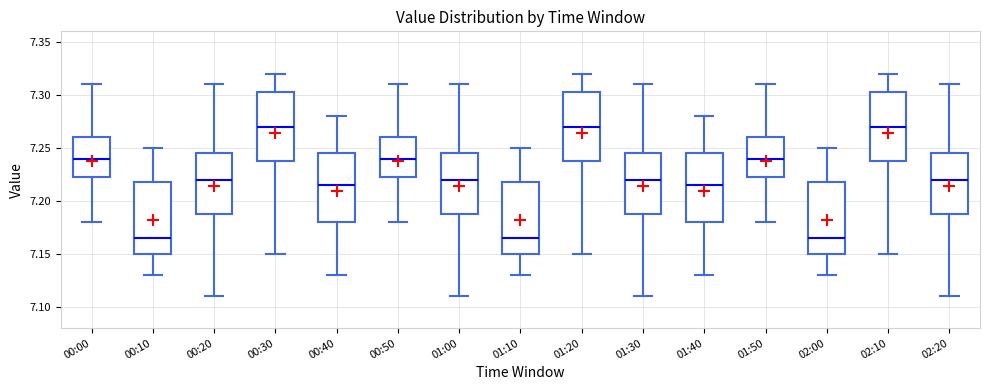

Reading left to right, transcribe this box plot: for each box, give where its median line is, the range the box spans, and where its two whiskers end, as read against the y-axis. The values are not printed on the chart, so give them approximately, as read against the axis.

00:00: median 7.240, box 7.225 to 7.260, whiskers 7.180 to 7.310
00:10: median 7.165, box 7.150 to 7.220, whiskers 7.130 to 7.250
00:20: median 7.220, box 7.190 to 7.245, whiskers 7.110 to 7.310
00:30: median 7.270, box 7.240 to 7.305, whiskers 7.150 to 7.320
00:40: median 7.215, box 7.180 to 7.245, whiskers 7.130 to 7.280
00:50: median 7.240, box 7.225 to 7.260, whiskers 7.180 to 7.310
01:00: median 7.220, box 7.190 to 7.245, whiskers 7.110 to 7.310
01:10: median 7.165, box 7.150 to 7.220, whiskers 7.130 to 7.250
01:20: median 7.270, box 7.240 to 7.305, whiskers 7.150 to 7.320
01:30: median 7.220, box 7.190 to 7.245, whiskers 7.110 to 7.310
01:40: median 7.215, box 7.180 to 7.245, whiskers 7.130 to 7.280
01:50: median 7.240, box 7.225 to 7.260, whiskers 7.180 to 7.310
02:00: median 7.165, box 7.150 to 7.220, whiskers 7.130 to 7.250
02:10: median 7.270, box 7.240 to 7.305, whiskers 7.150 to 7.320
02:20: median 7.220, box 7.190 to 7.245, whiskers 7.110 to 7.310